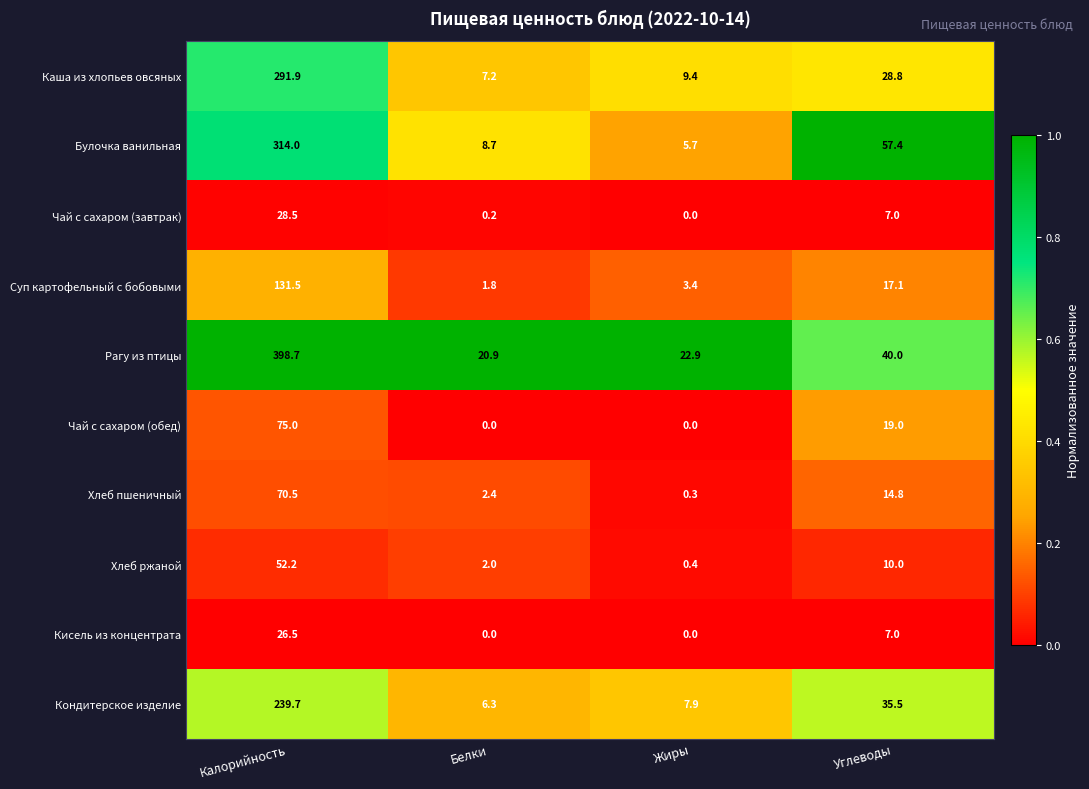

List the series in order of their peak value, lowest first.

Кисель из концентрата, Чай с сахаром (завтрак), Хлеб ржаной, Хлеб пшеничный, Чай с сахаром (обед), Суп картофельный с бобовыми, Кондитерское изделие, Каша из хлопьев овсяных, Булочка ванильная, Рагу из птицы